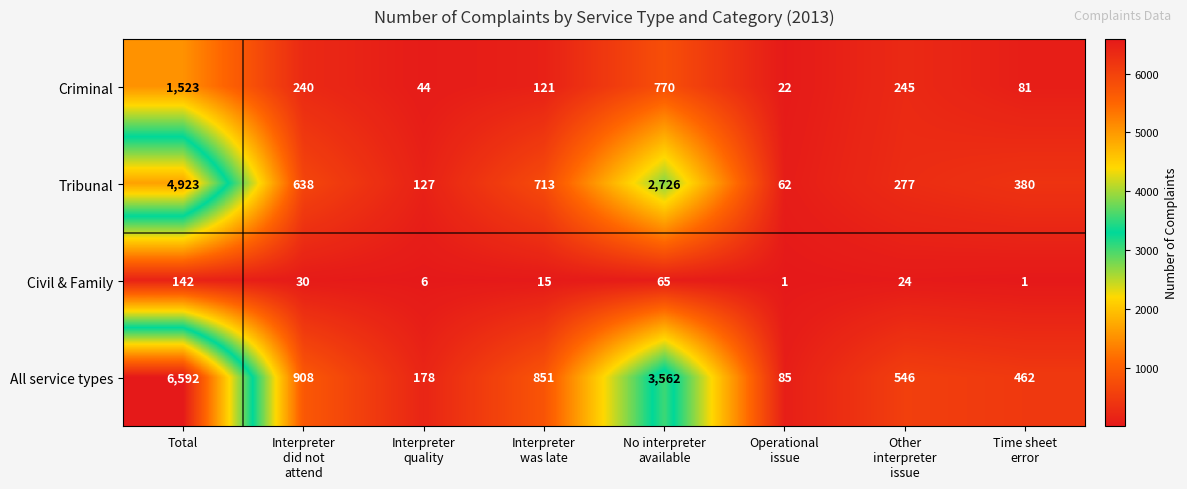

Which category has the highest value across all series?

Total